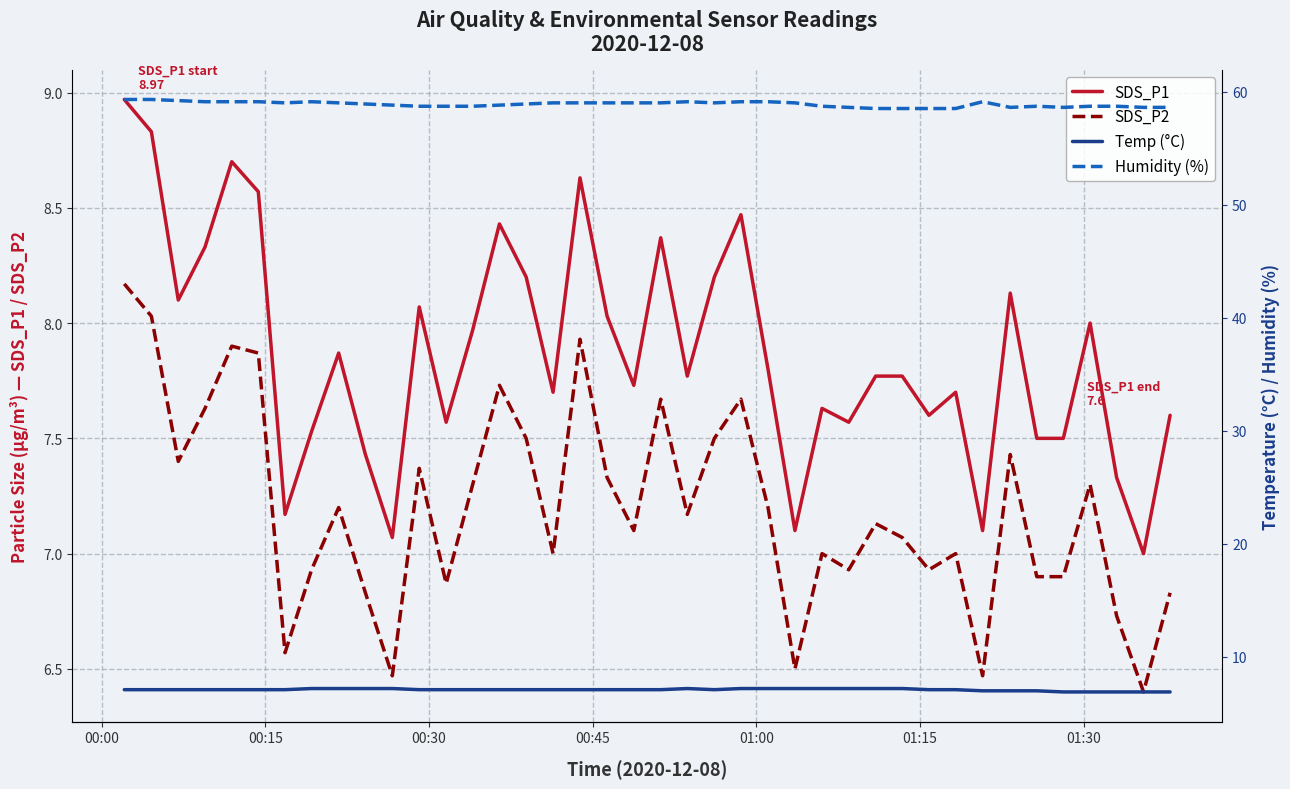

True or false: SDS_P1 and SDS_P2 cross at least once.

False